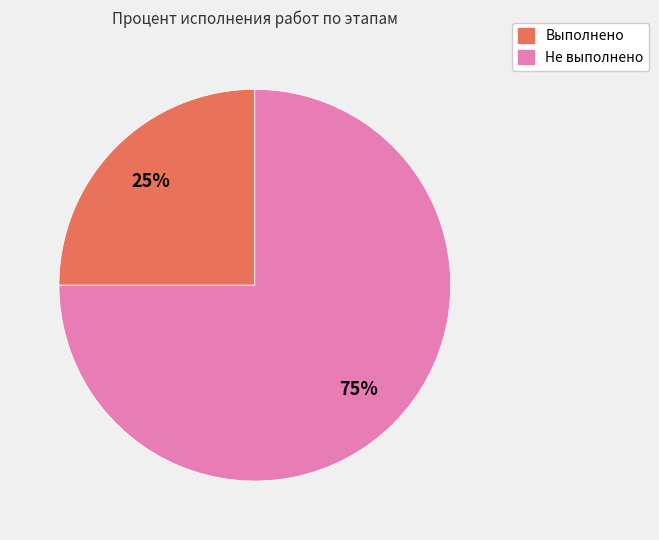

Is there a majority slice in this chart?

Yes